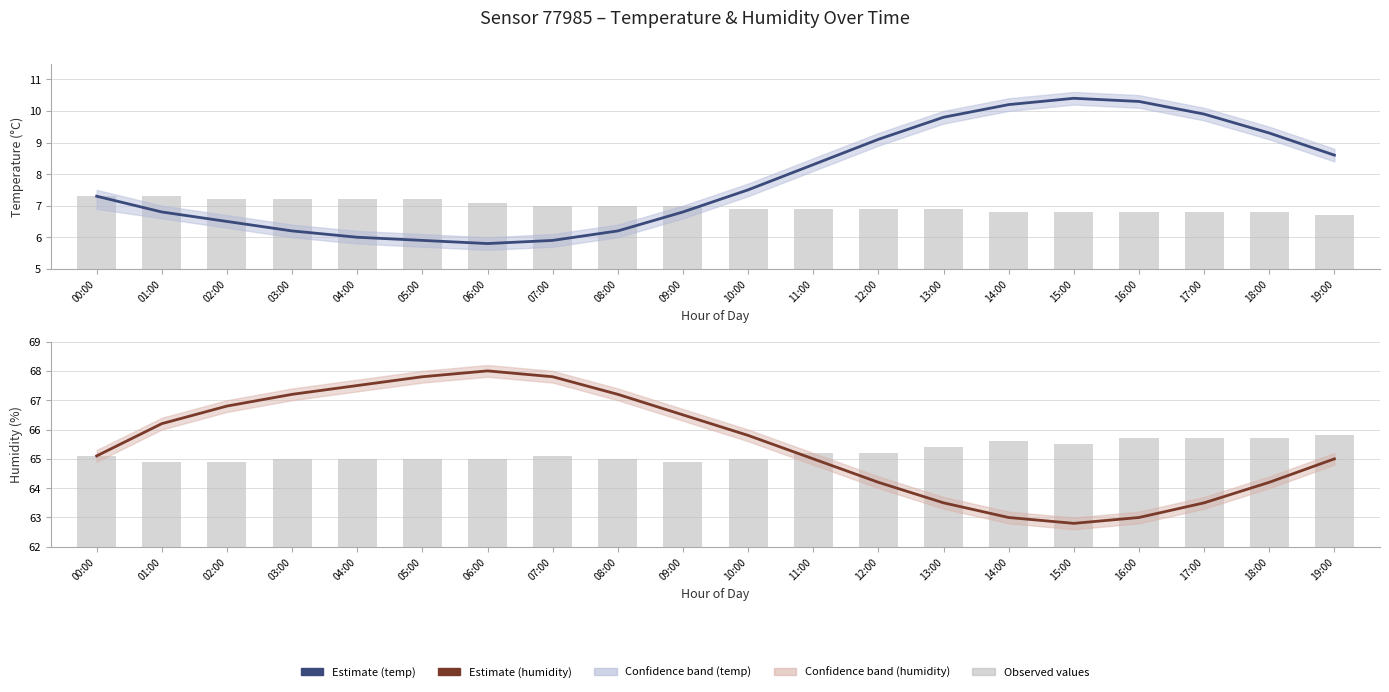

Are the bars grouped side by side (vs. stacked)?

No